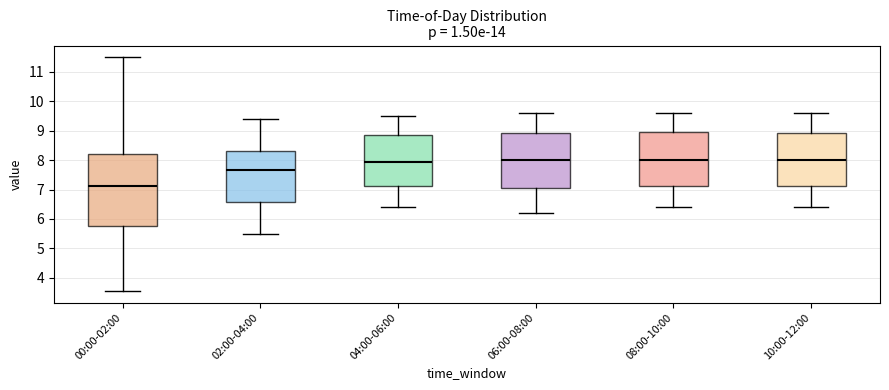

Reading left to right, read every box against the y-axis: the position of its median line, the range the box covers, and the ends of its whiskers. The values are not printed on the chart, so give them approximately, as read against the axis.

00:00-02:00: median 7.1, box 5.8 to 8.2, whiskers 3.6 to 11.5
02:00-04:00: median 7.7, box 6.6 to 8.3, whiskers 5.5 to 9.4
04:00-06:00: median 8.0, box 7.1 to 8.9, whiskers 6.4 to 9.5
06:00-08:00: median 8.0, box 7.1 to 8.9, whiskers 6.2 to 9.6
08:00-10:00: median 8.0, box 7.1 to 9.0, whiskers 6.4 to 9.6
10:00-12:00: median 8.0, box 7.1 to 8.9, whiskers 6.4 to 9.6